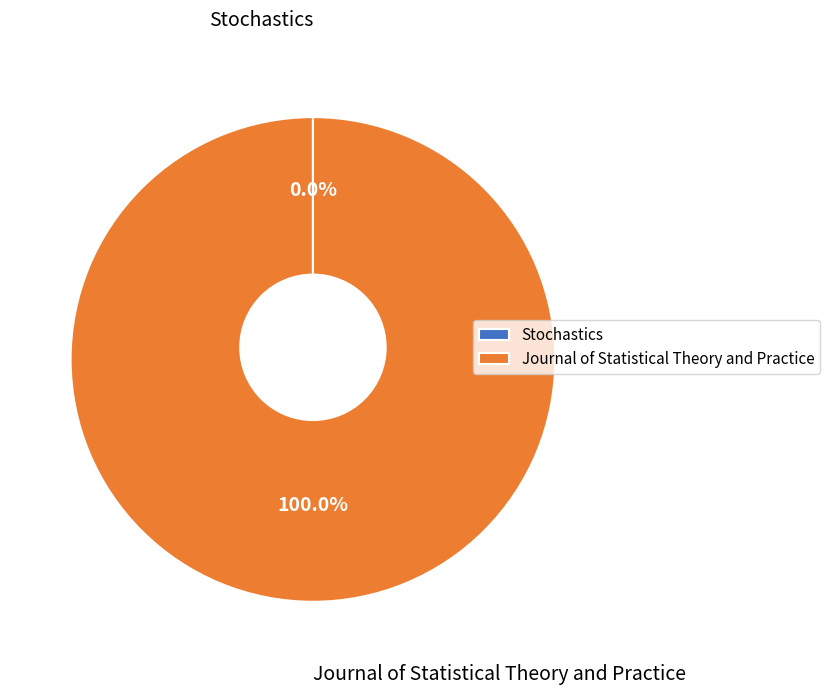

Is it true that Journal of Statistical Theory and Practice is 99% of the pie?

False